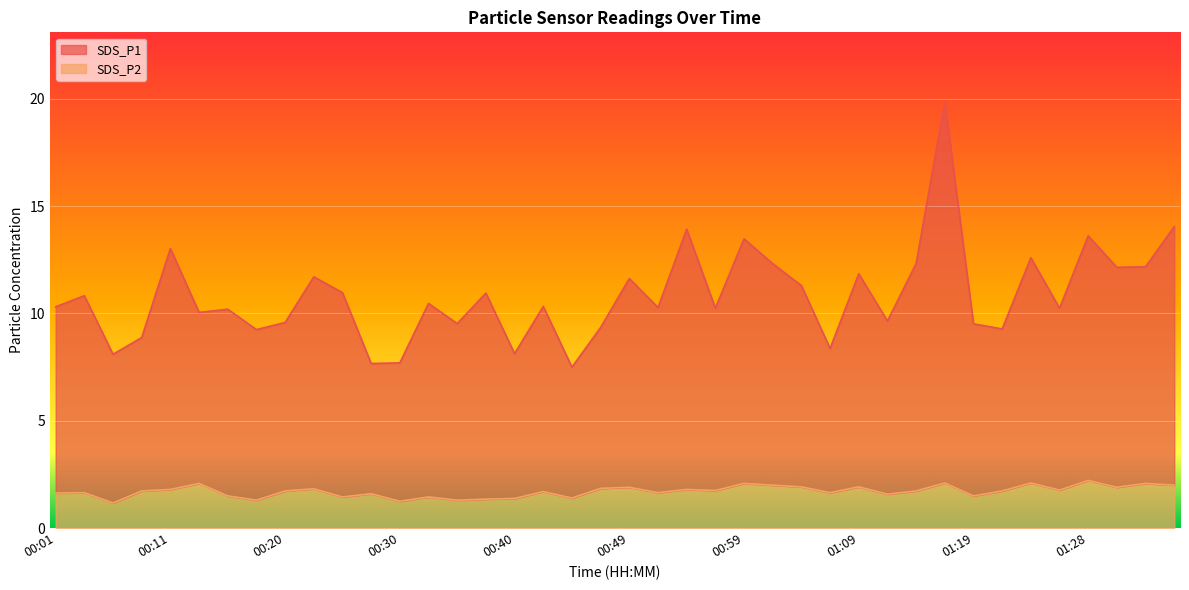

At which category is the sum across all series the highest?

01:16